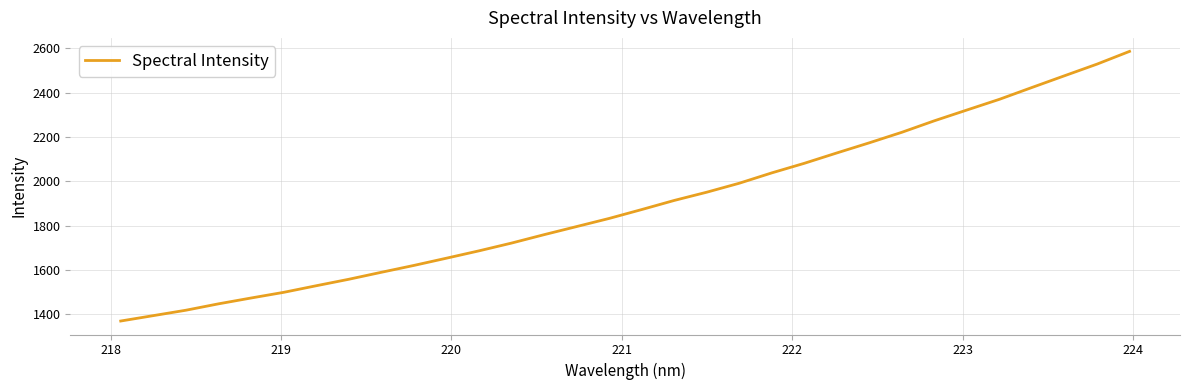

What is the smallest value displayed?

1370.3